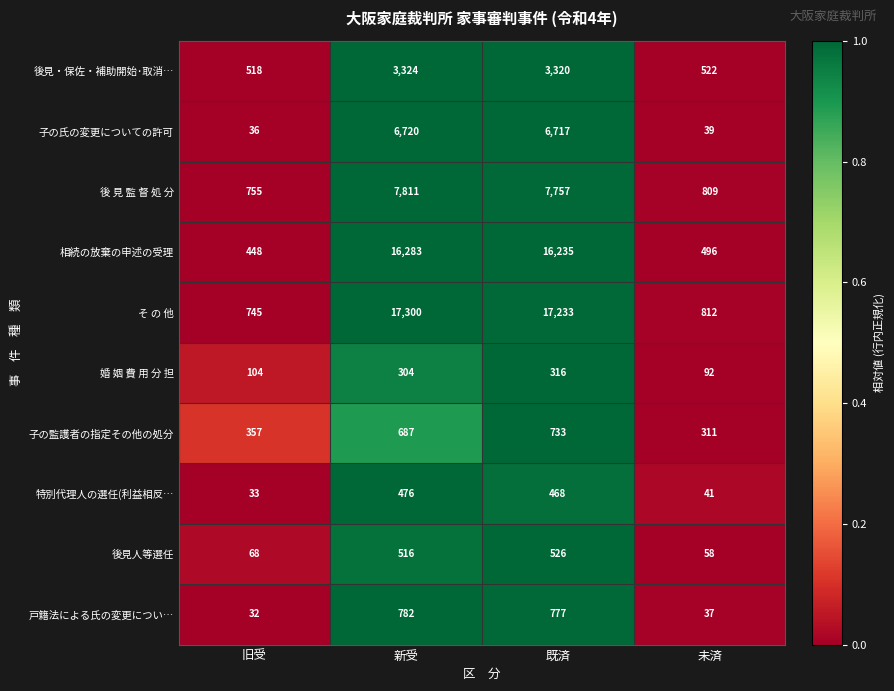

At which category does the chart reach its peak across all series?

新受